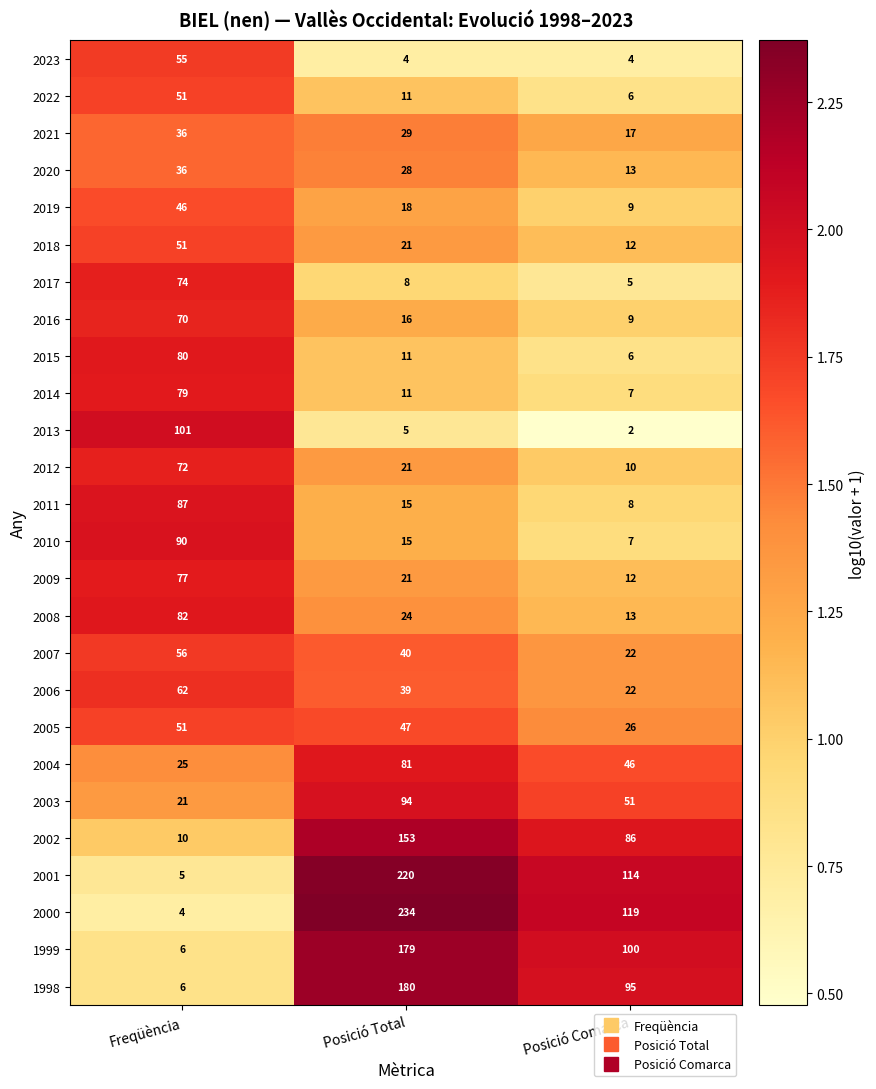

What is the average value of the 2012 series?

34